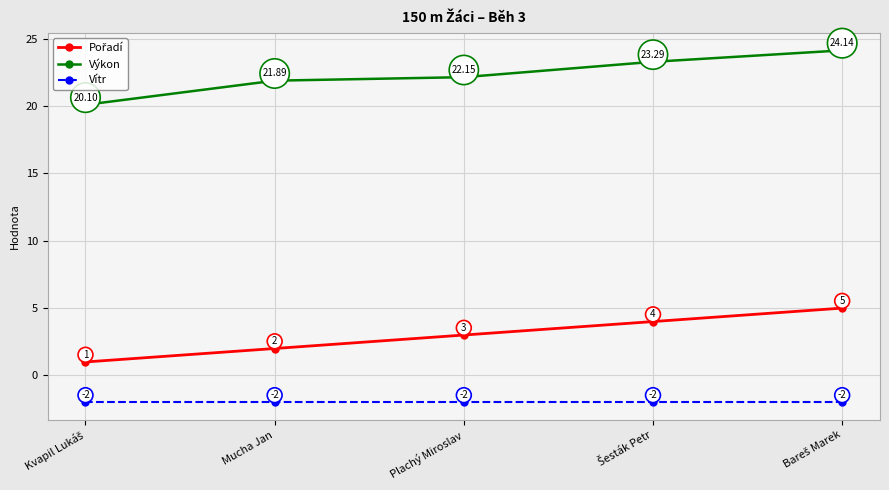

What is the average value of the Výkon series?

22.3